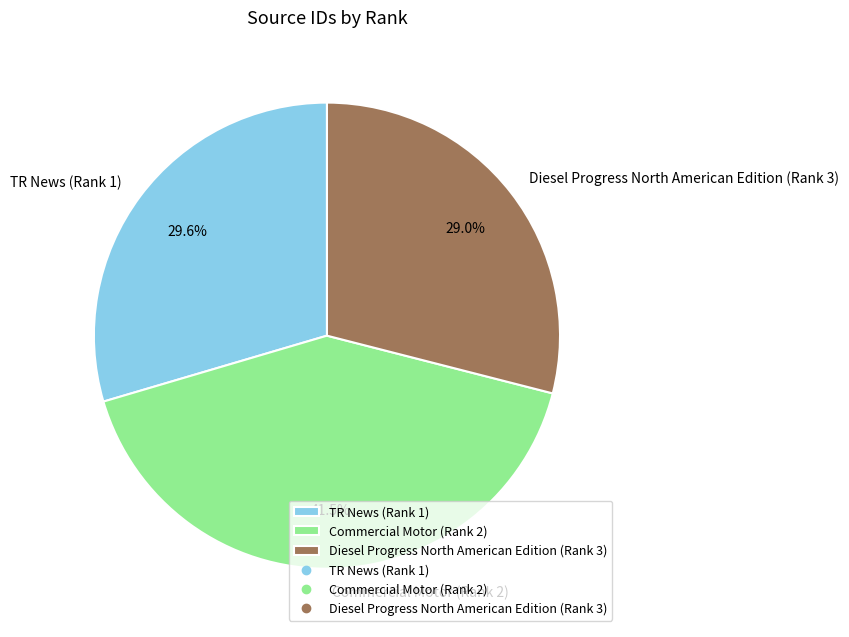

Does Diesel Progress North American Edition (Rank 3) represent more than half of the total?

No